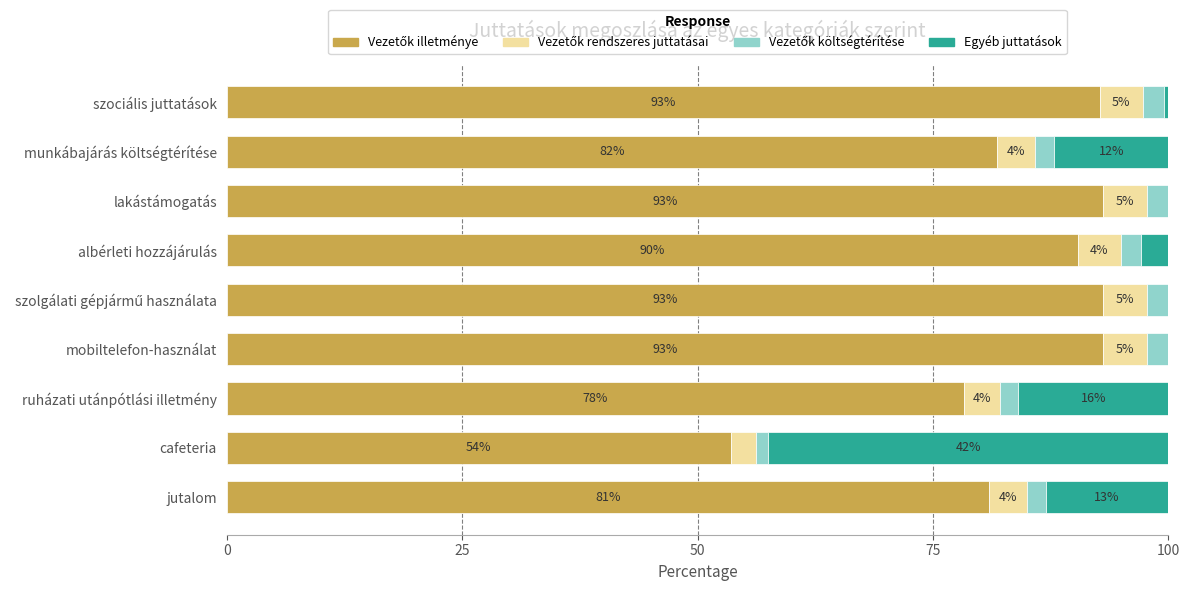

How many distinct data groups are displayed?

4